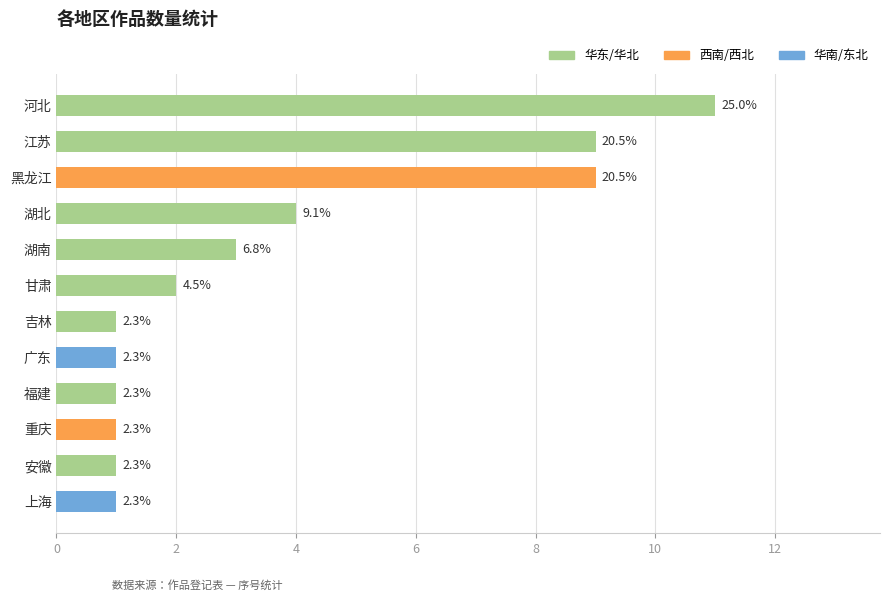

Are the bars horizontal?

Yes